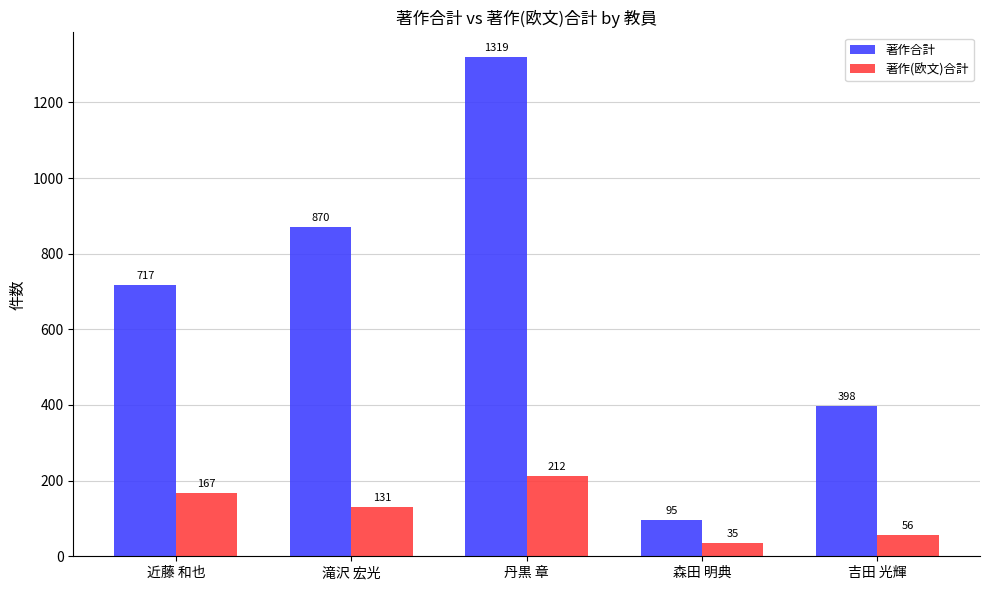

Reading left to right, transcribe all the data shown in this chart.

著作合計: 717	870	1319	95	398
著作(欧文)合計: 167	131	212	35	56